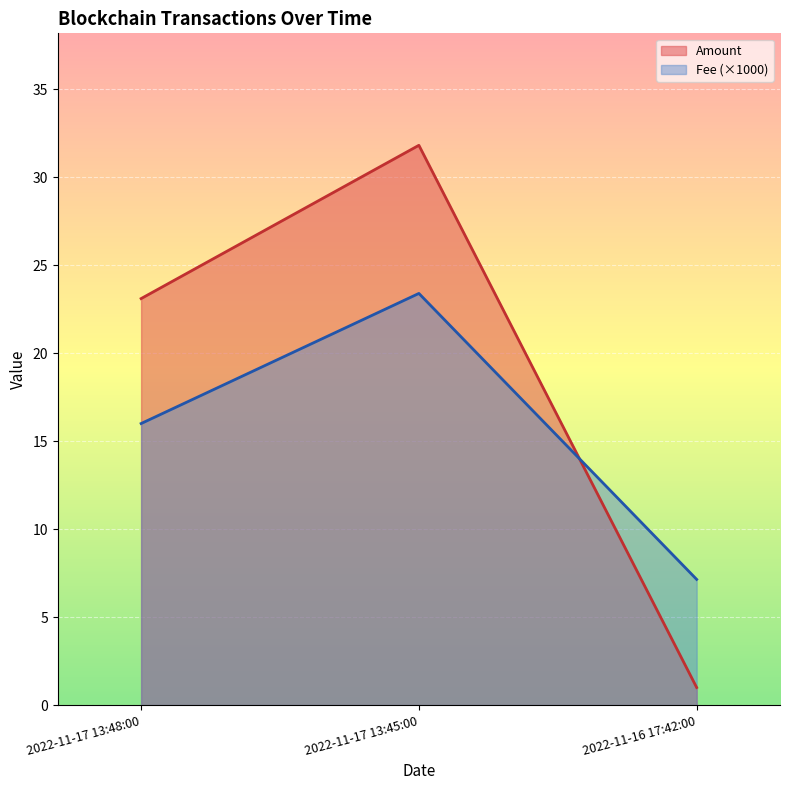

What is the maximum value for Amount?

31.8